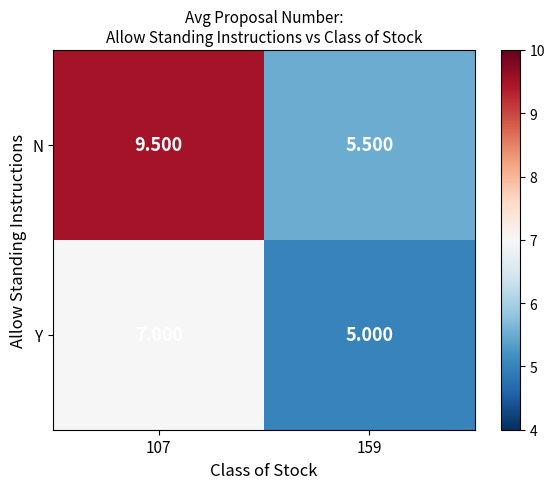

List the series in order of their overall mean, lowest first.

Y, N